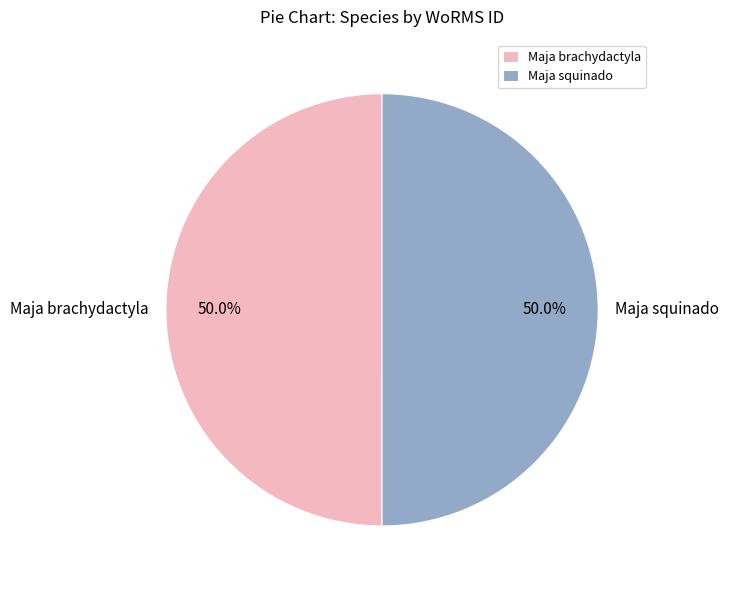

Count the number of slices in the pie.

2